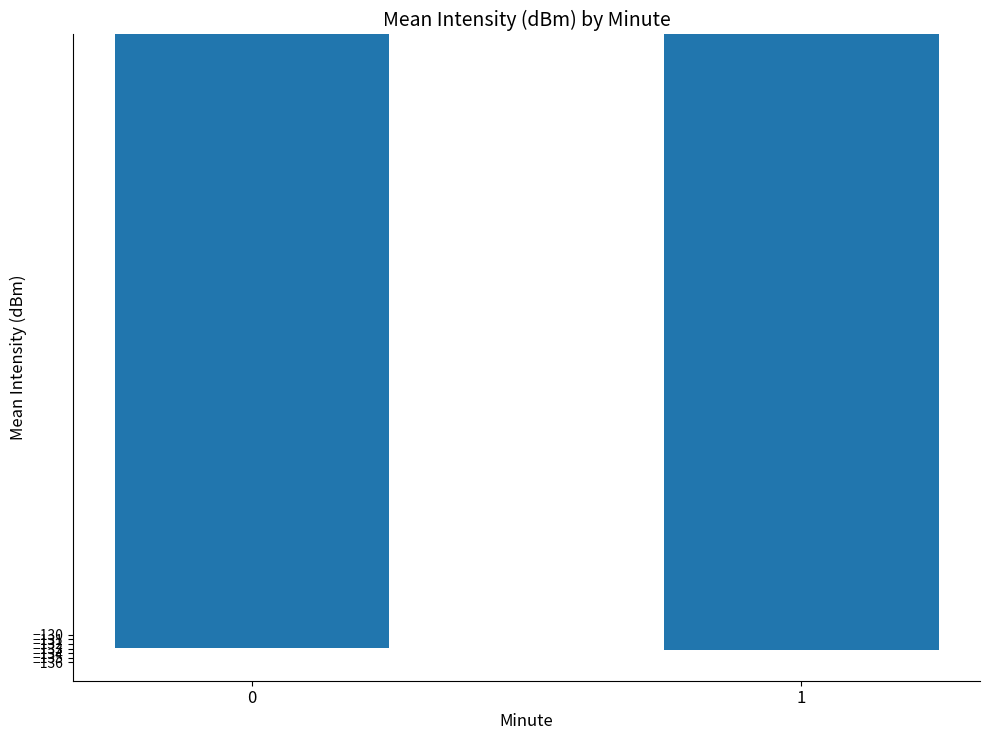

What is the value of the 2nd bar from the left?

-133.3